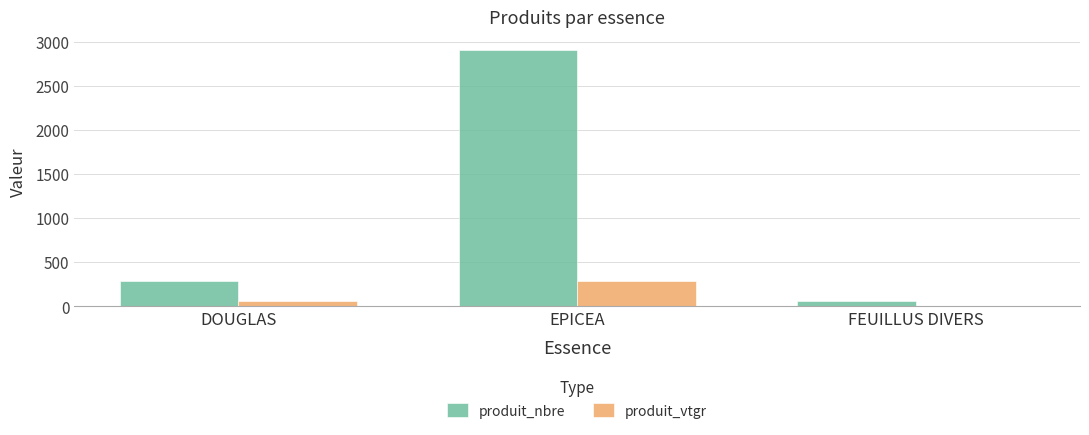

Is the value of produit_vtgr at EPICEA greater than the value of produit_nbre at EPICEA?

No